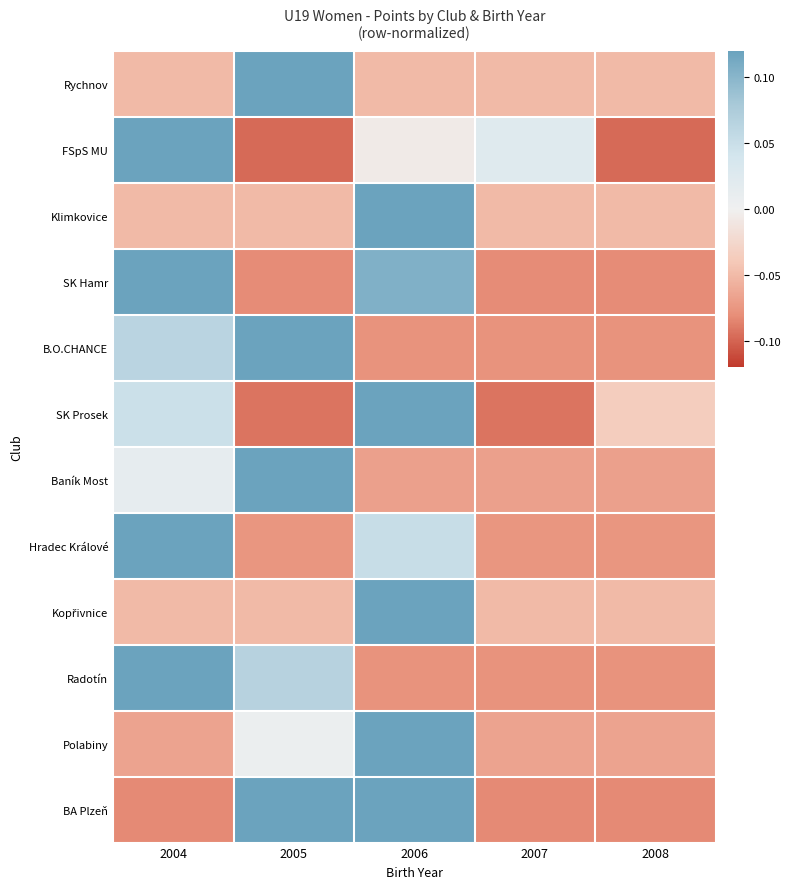

Between 2006 and 2007, which is larger?

2006